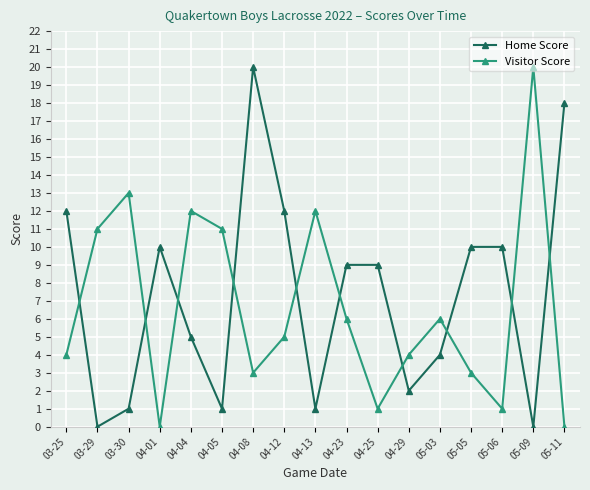

What is the value of the Home Score point at the 6th from the left?

1